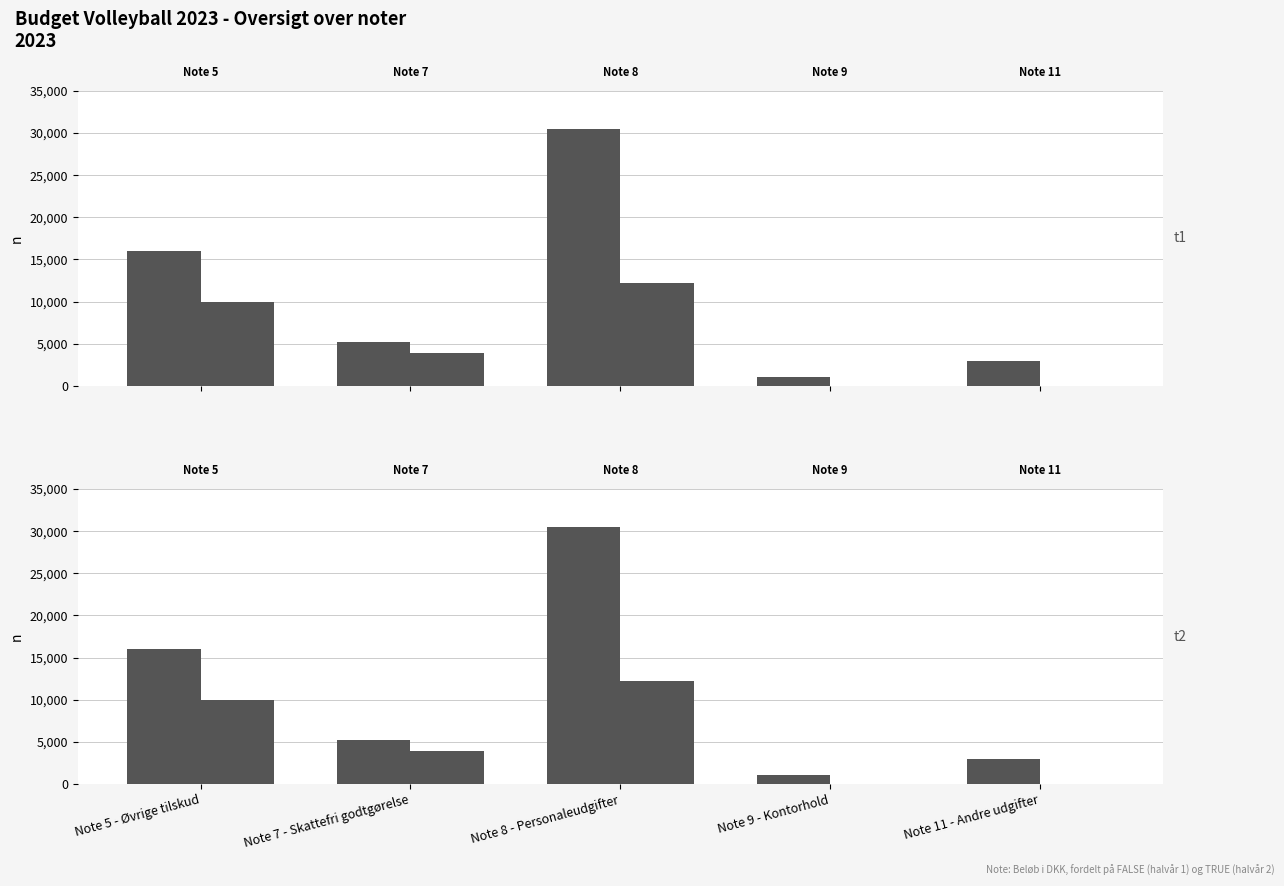

What is the difference between the second highest and minimum values in the FALSE series?

15000